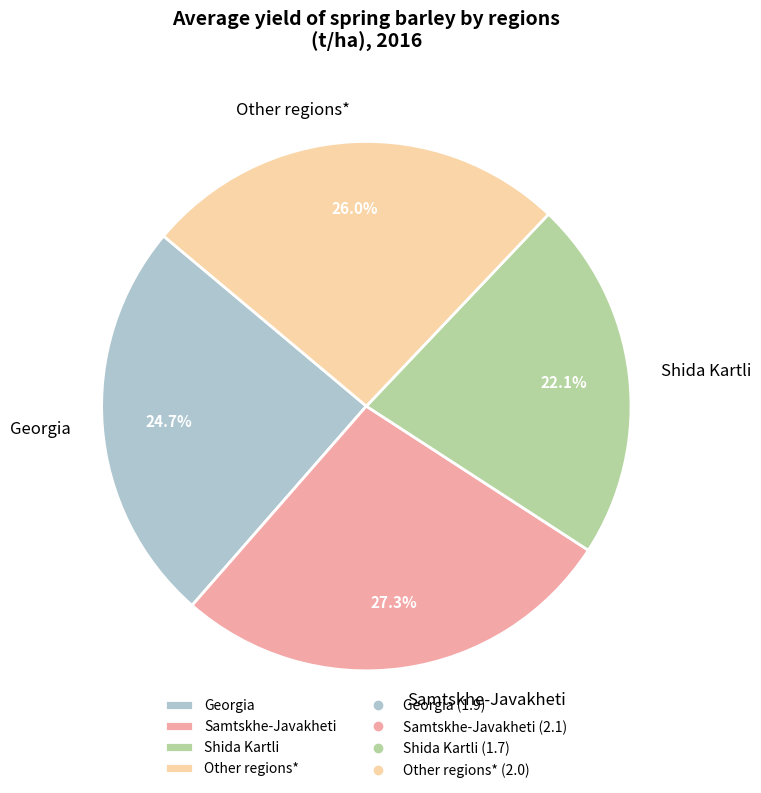

What is the smallest slice in the pie chart?

Shida Kartli